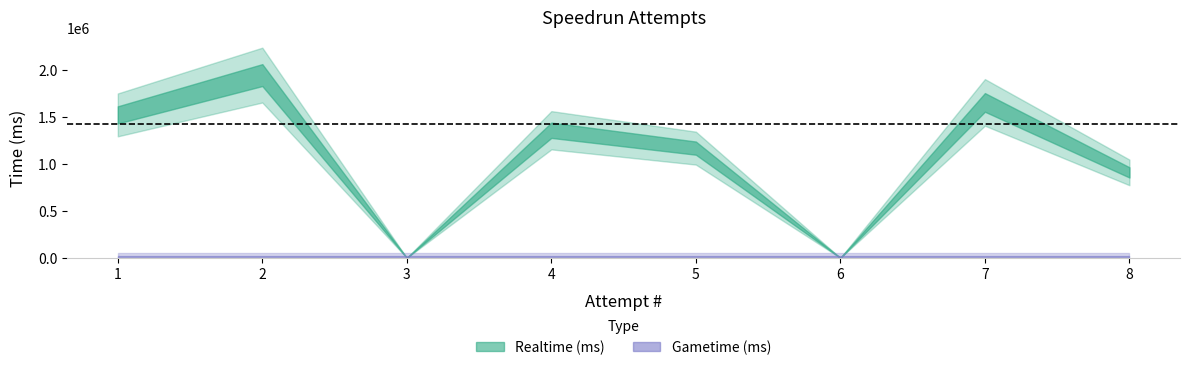

Reading right to left, what are all the values shown in this chart?

Realtime (ms): 907495	1650767	0	1165252	1355060	0	1940796	1518104
Gametime (ms): 0	0	0	0	0	0	0	0